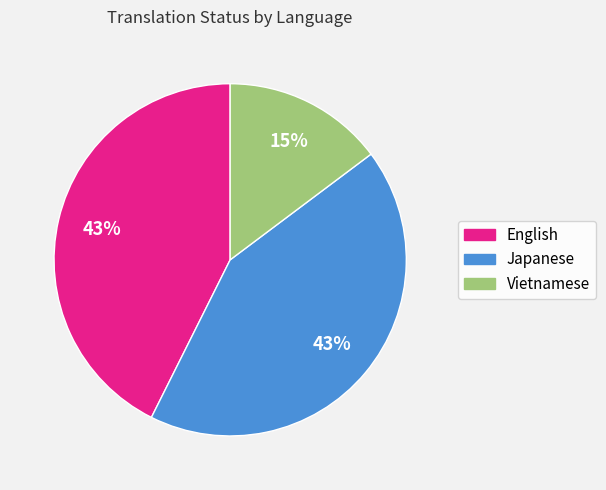

To the nearest percent, what is the combined percentage of Vietnamese and English?

57%